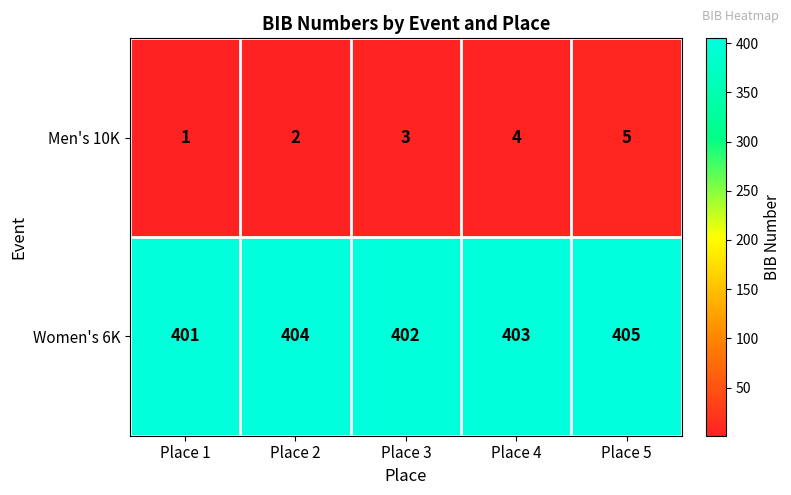

How many Men's 10K values are between 2 and 4?

3